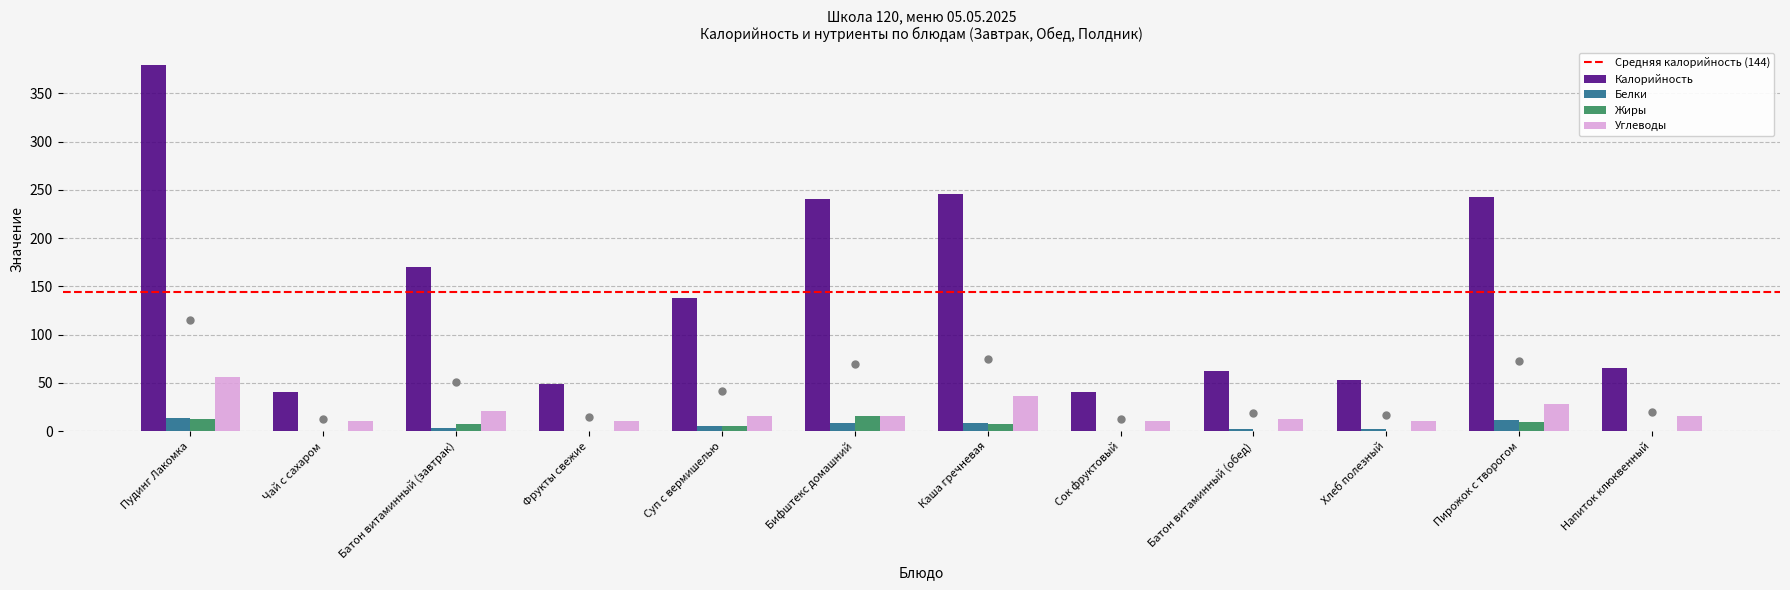

Which series has the widest spread of Y values?

Калорийность